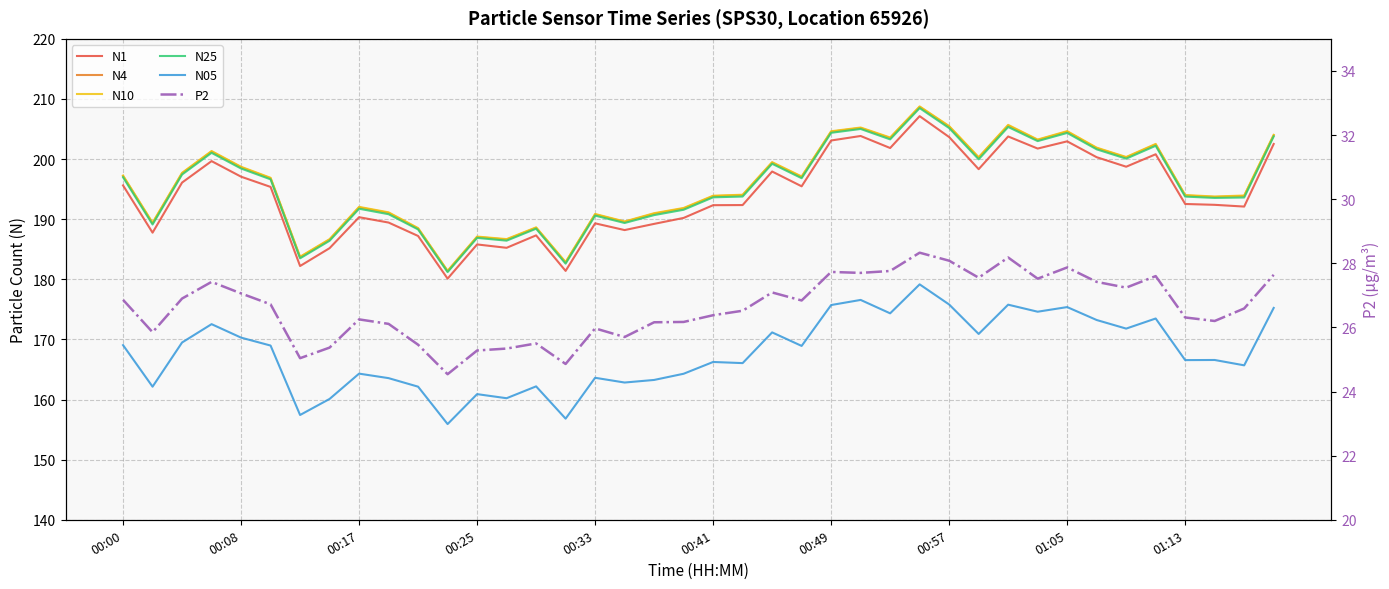

Rank the series by their maximum value, from lowest to highest.

P2, N05, N1, N25, N4, N10